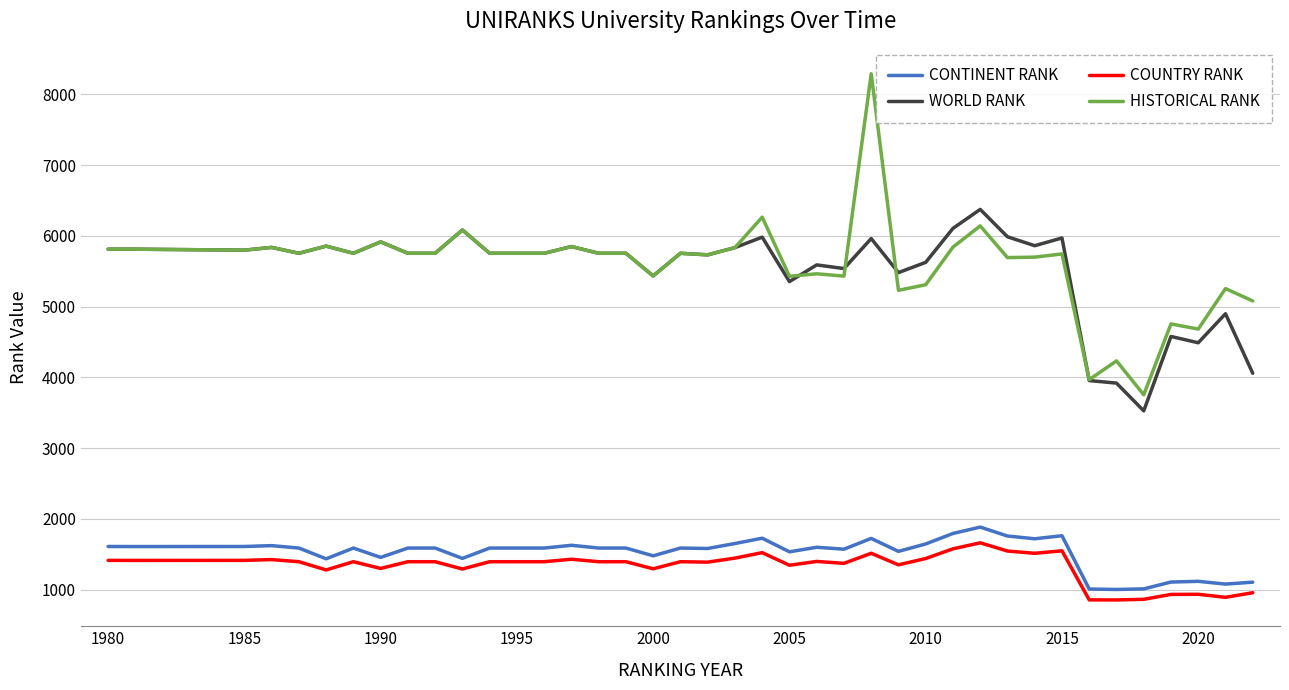

Which series has the largest range (max minus min)?

HISTORICAL RANK